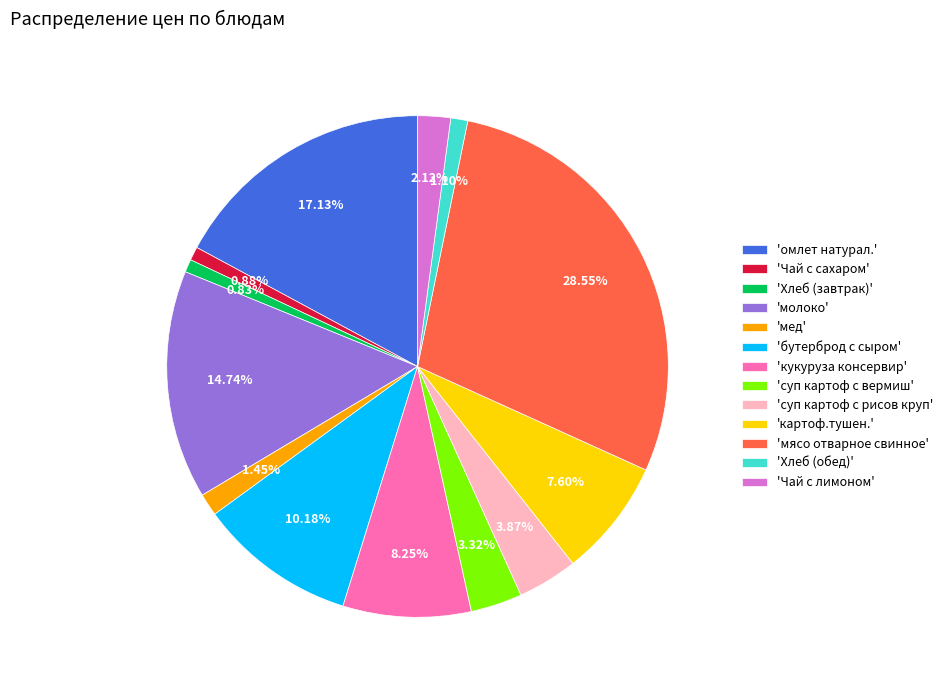

How many slices are in this pie chart?

13